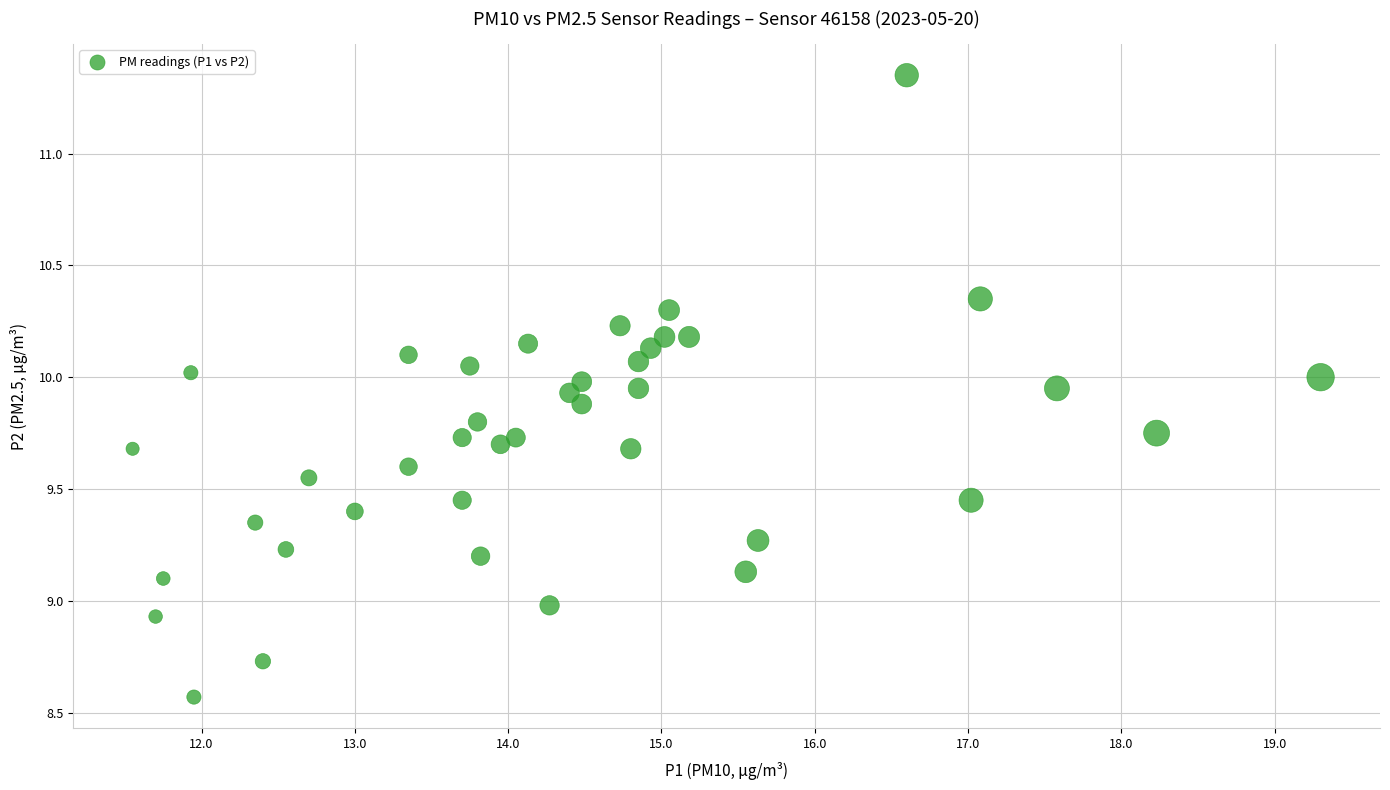

What is the range of X values (max minus min)?

7.8